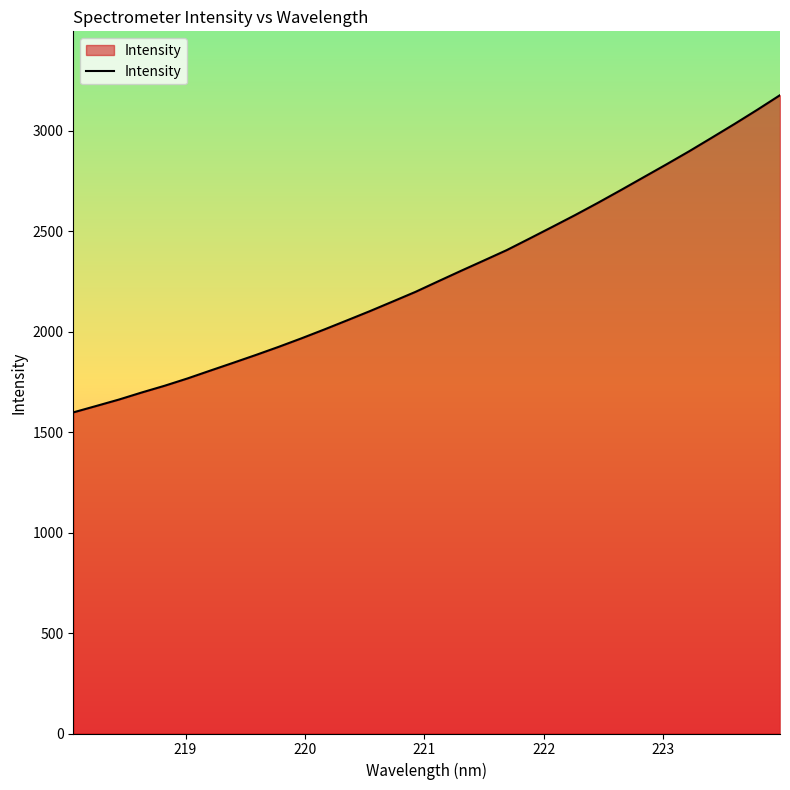

What is the smallest value displayed?

1597.7